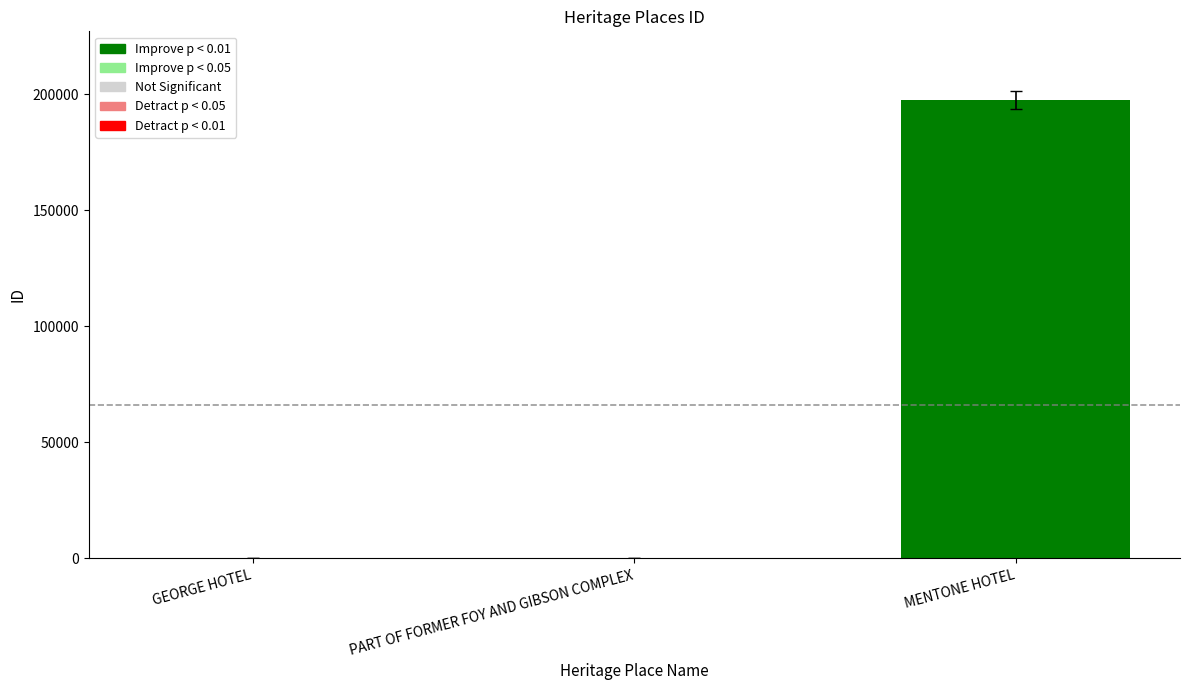

The chart shows a value of 197429 at MENTONE HOTEL. True or false?

True